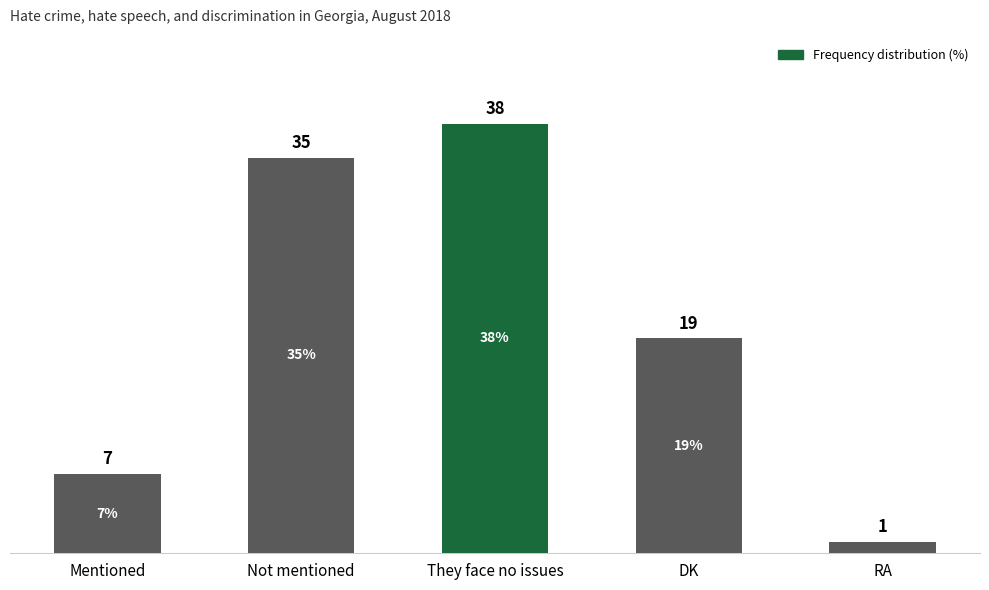

List the labels in order of value, smallest first.

RA, Mentioned, DK, Not mentioned, They face no issues